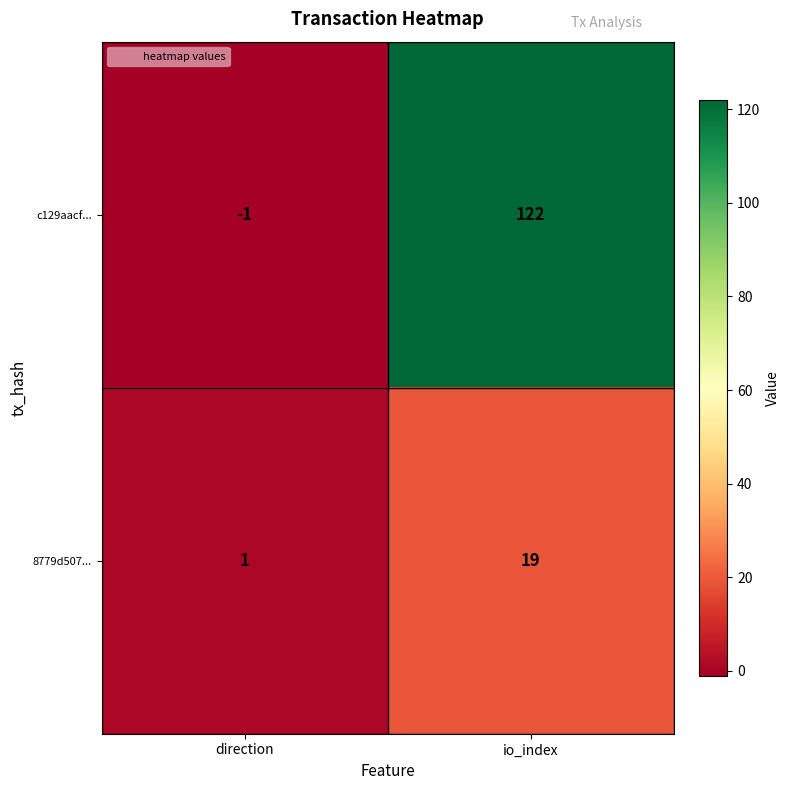

Reading left to right, list all the values displayed in this chart.

c129aacf...: direction=-1	io_index=122
8779d507...: direction=1	io_index=19